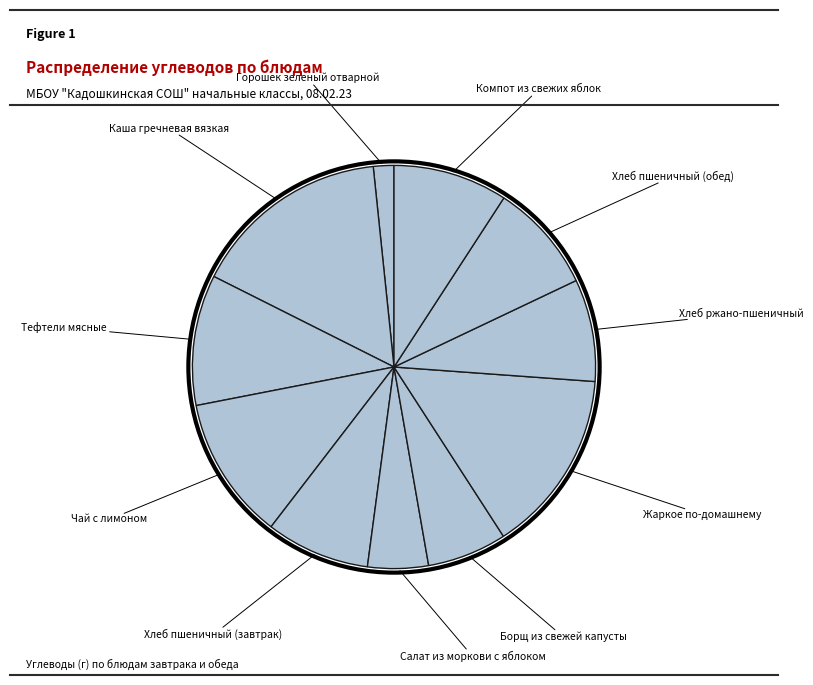

How many slices are in this pie chart?

11